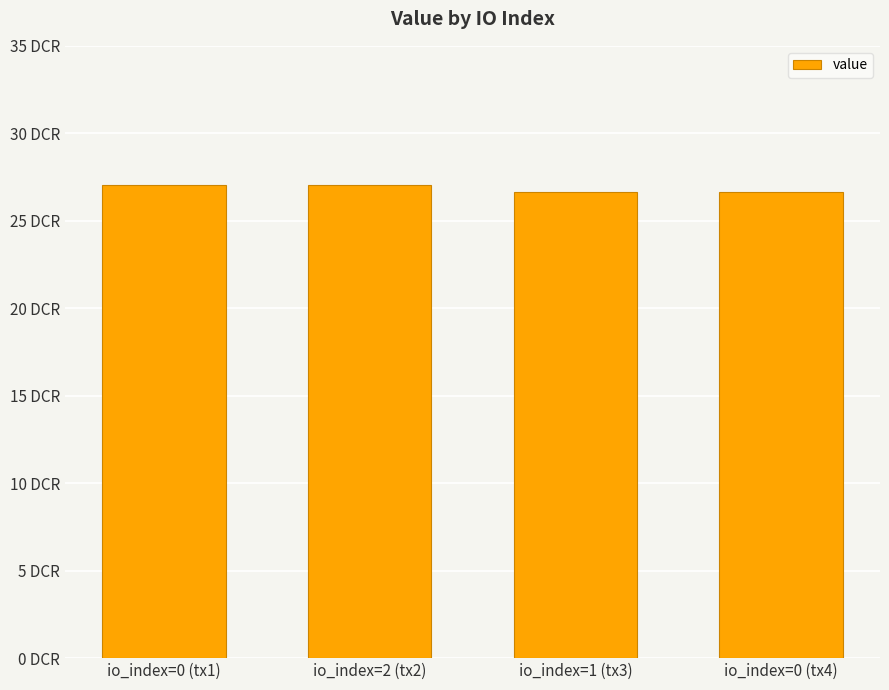

What is the value of the 4th bar from the left?

26.6